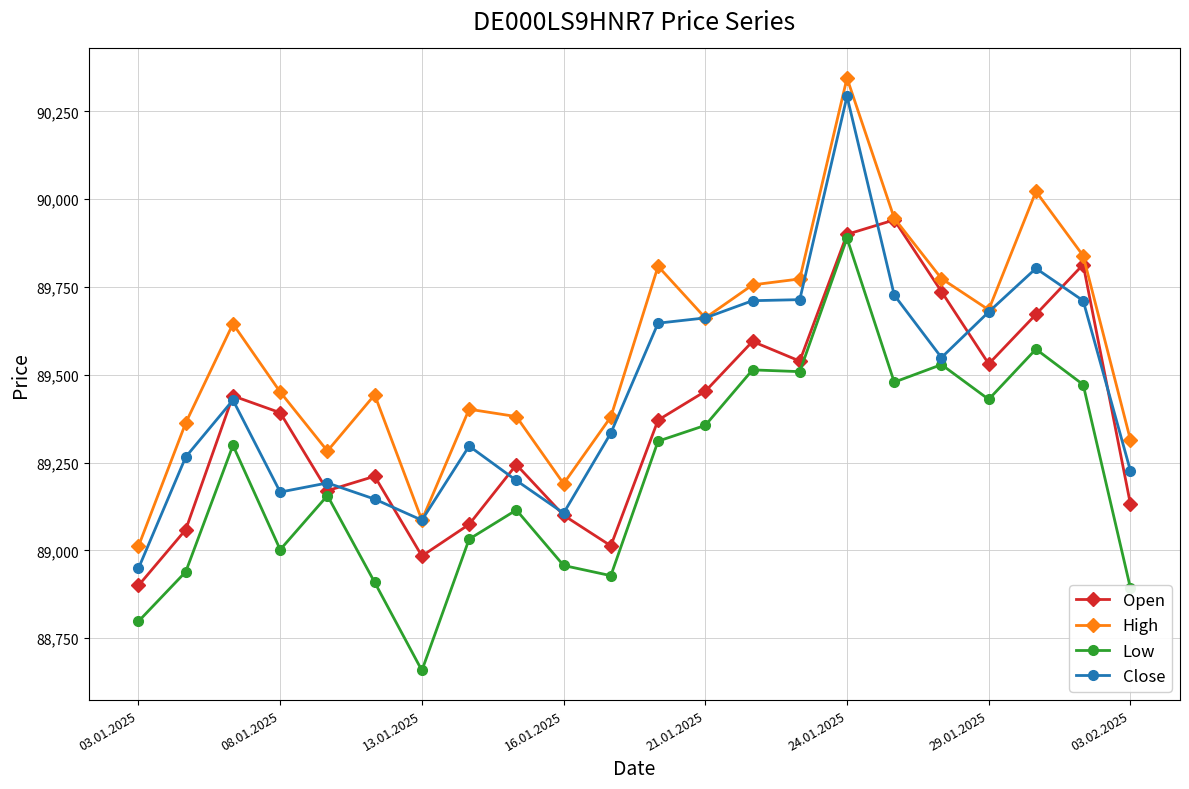

Is this an area chart (filled region under the line)?

No